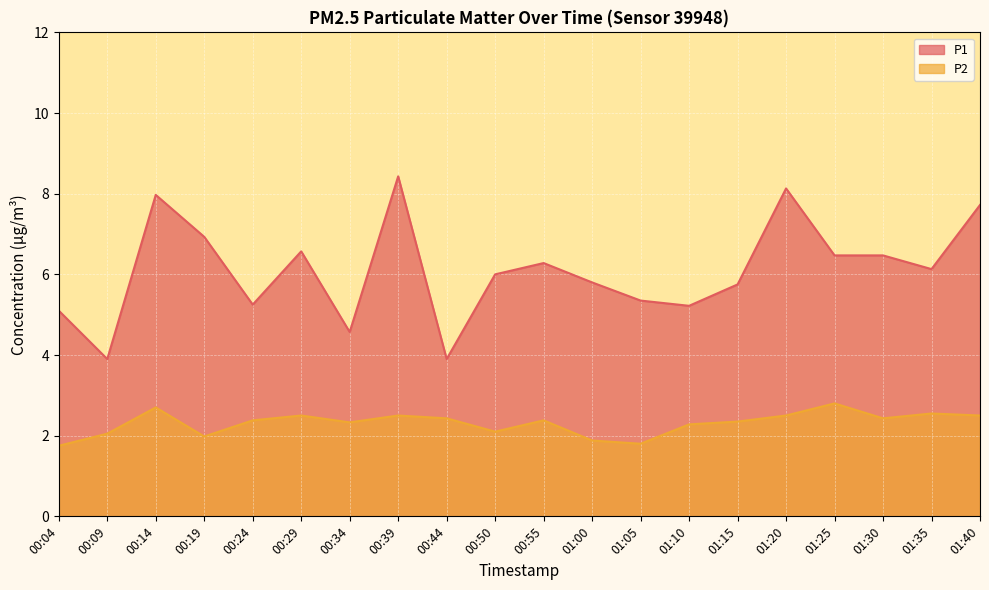

Rank the series at 01:20 from highest to lowest value.

P1, P2